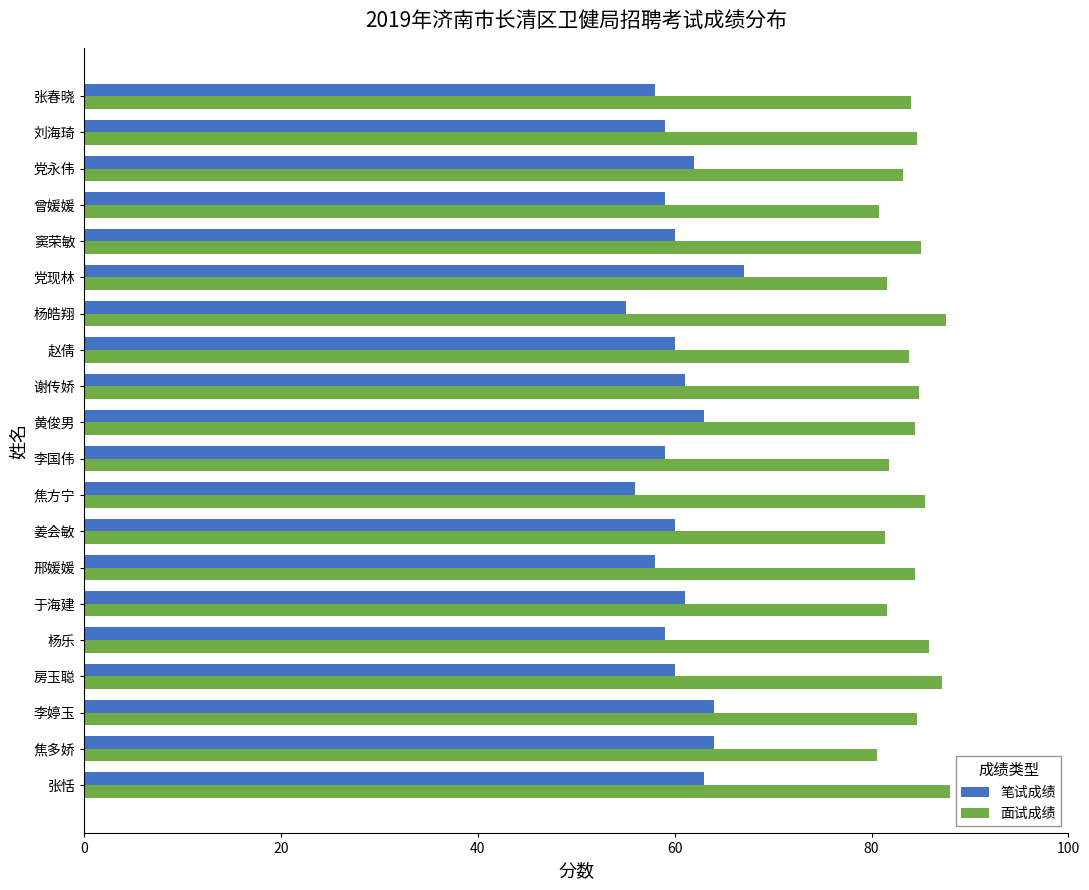

What is the spread (max minus min) of values at 杨皓翔?

32.6